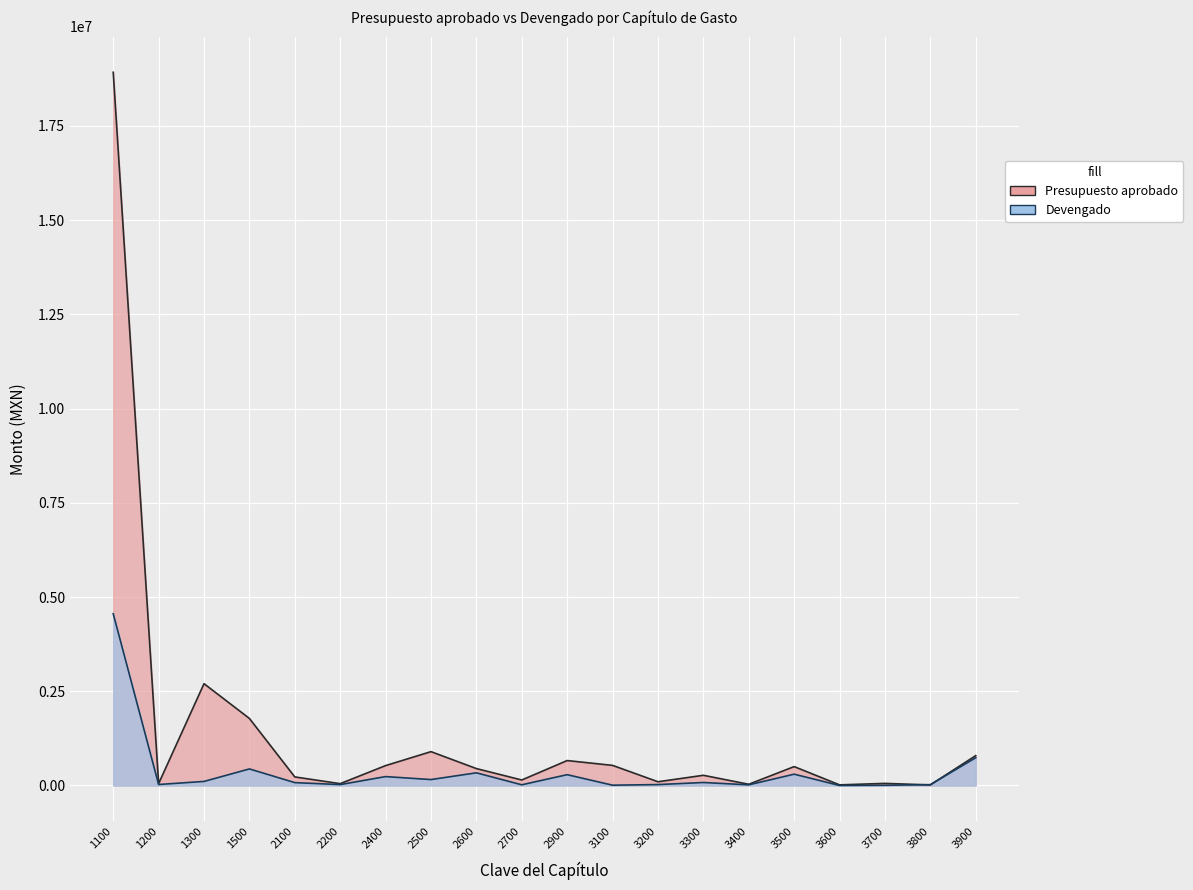

How many data points does each series have?

20